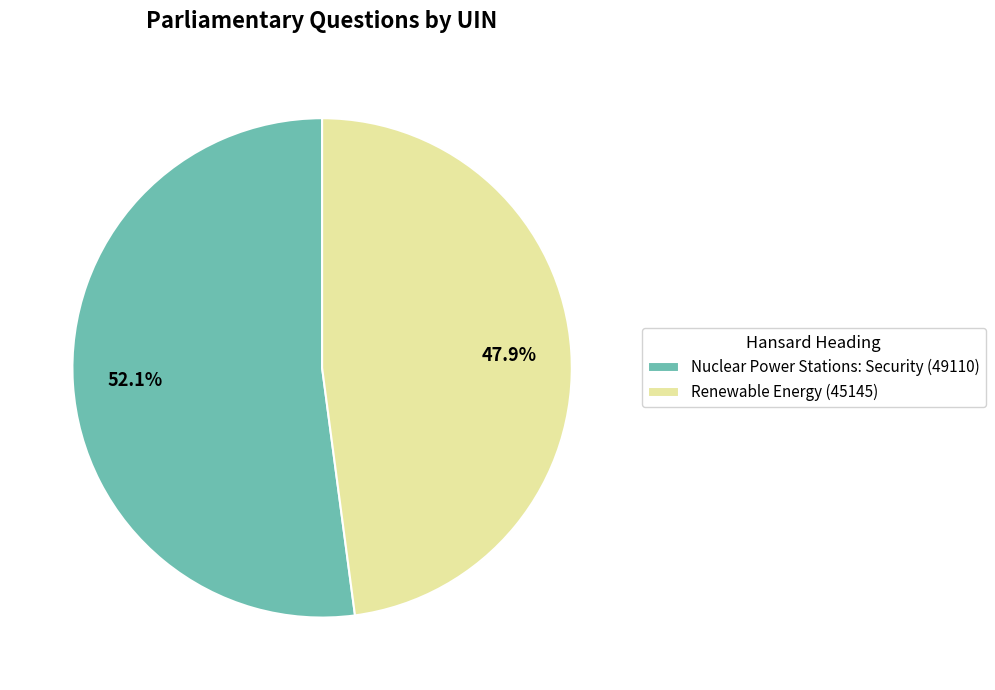

To the nearest percent, what is the average slice percentage?

50%